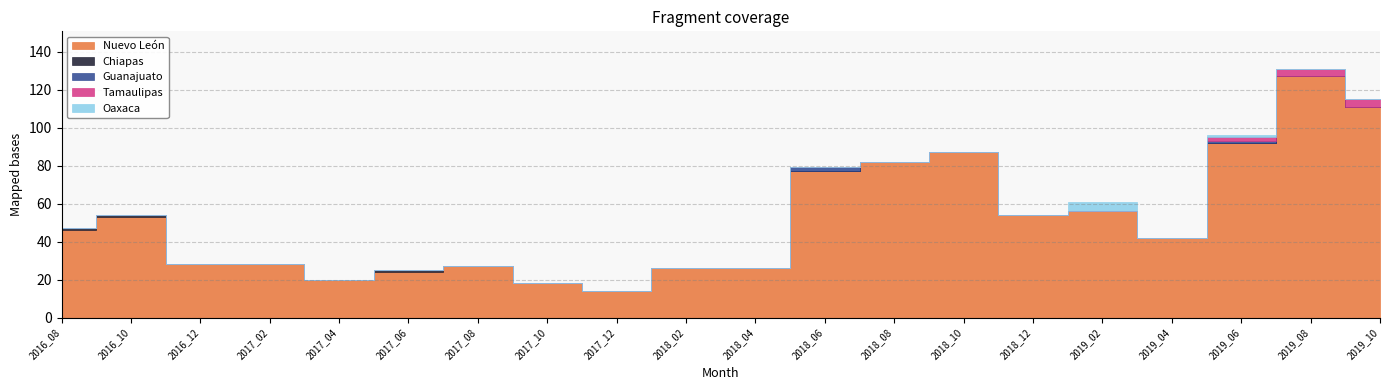

Between 2017_10 and 2019_06, which series saw the biggest shift?

Nuevo León